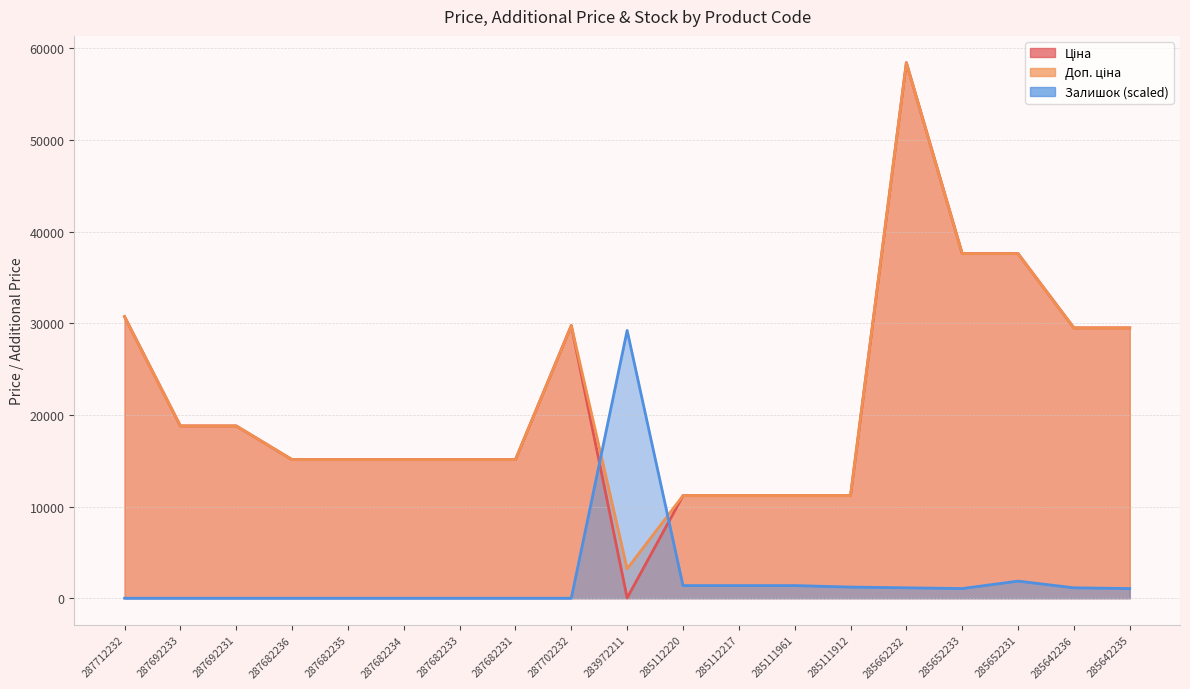

At which category does Ціна reach its first local peak?

287702232